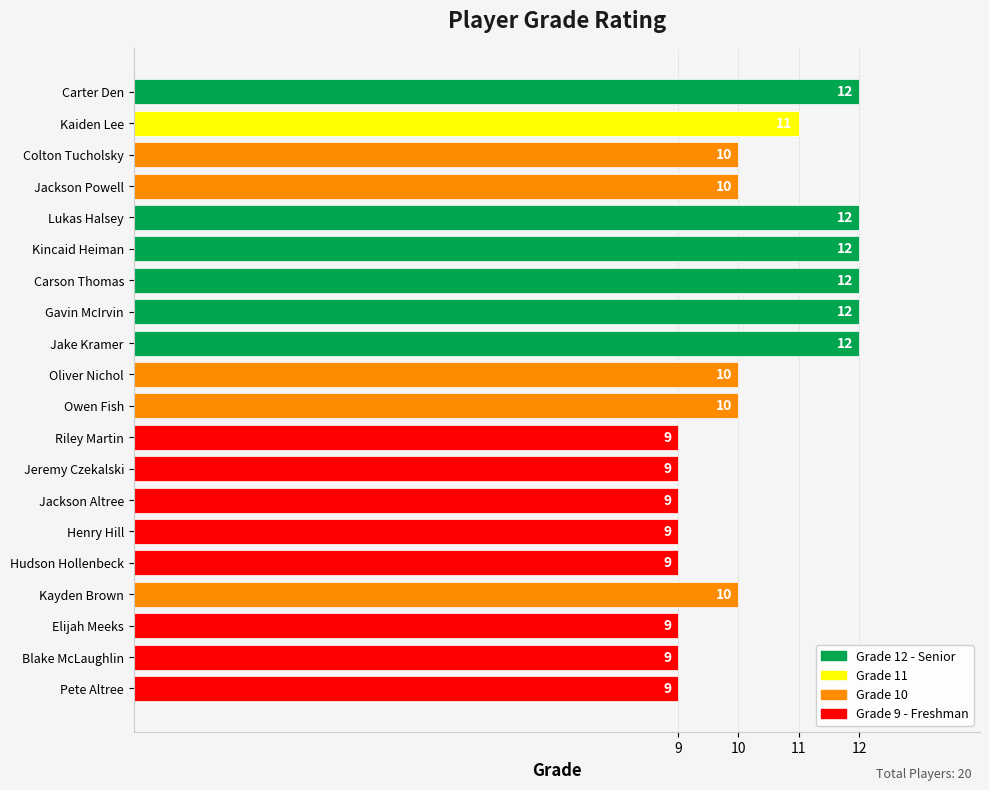

Reading top to bottom, extract all data points from this chart.

Carter Den=12	Kaiden Lee=11	Colton Tucholsky=10	Jackson Powell=10	Lukas Halsey=12	Kincaid Heiman=12	Carson Thomas=12	Gavin McIrvin=12	Jake Kramer=12	Oliver Nichol=10	Owen Fish=10	Riley Martin=9	Jeremy Czekalski=9	Jackson Altree=9	Henry Hill=9	Hudson Hollenbeck=9	Kayden Brown=10	Elijah Meeks=9	Blake McLaughlin=9	Pete Altree=9